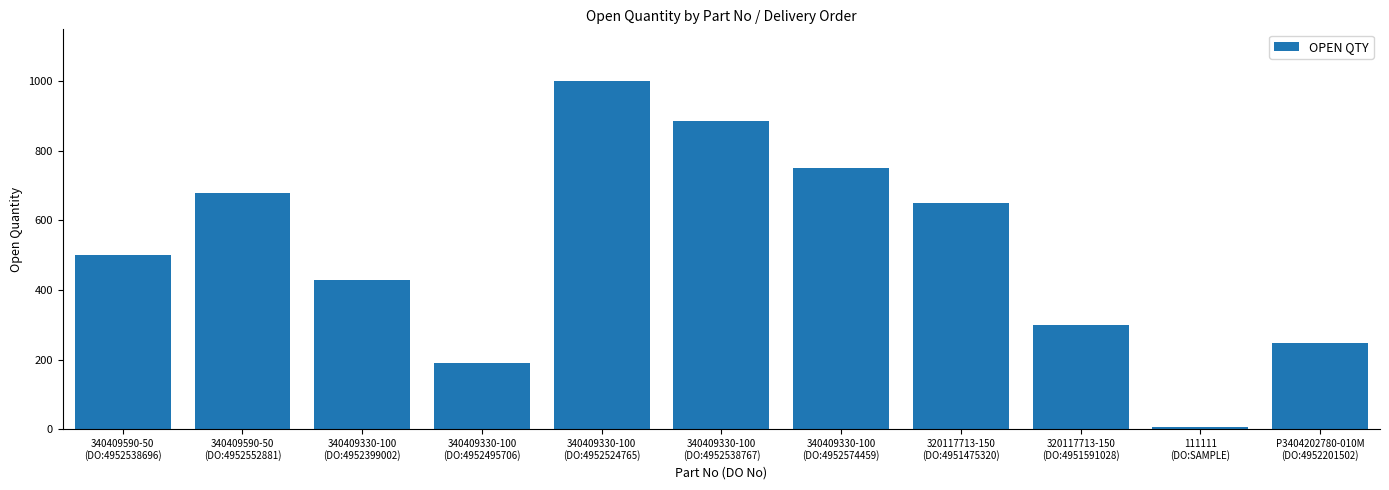

Does the chart contain any negative values?

No